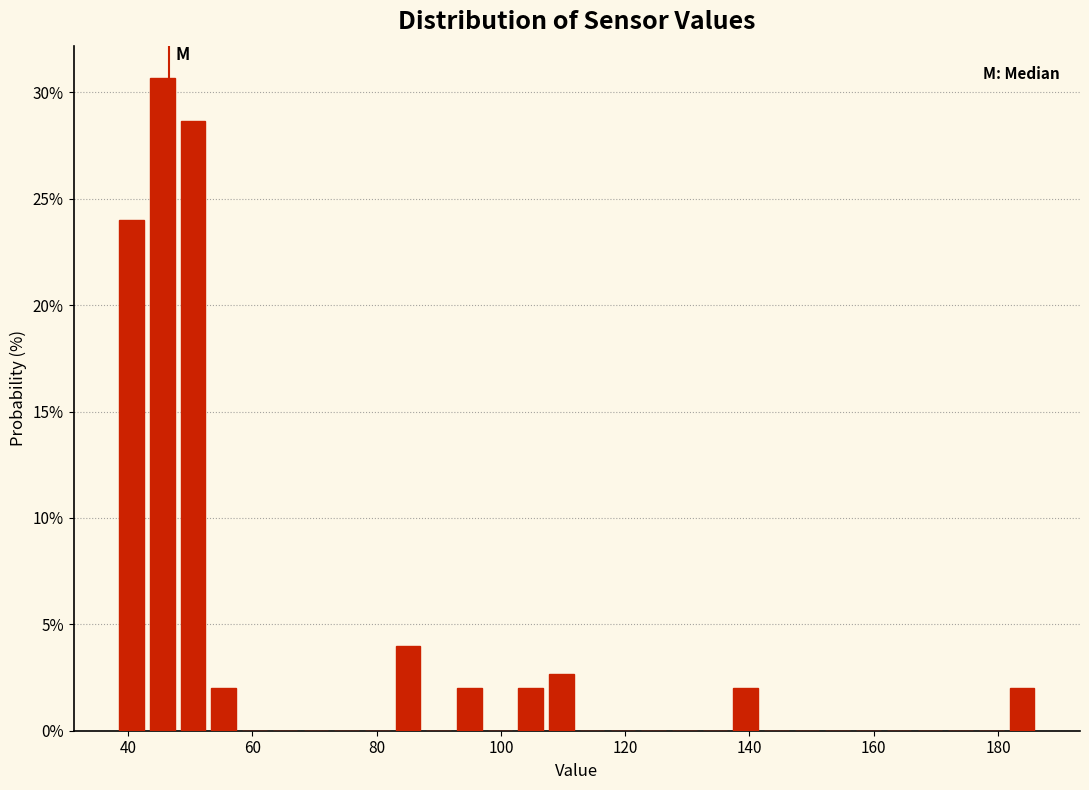

Read against the x-axis, roughly where is the centre of the tallest bar?

46